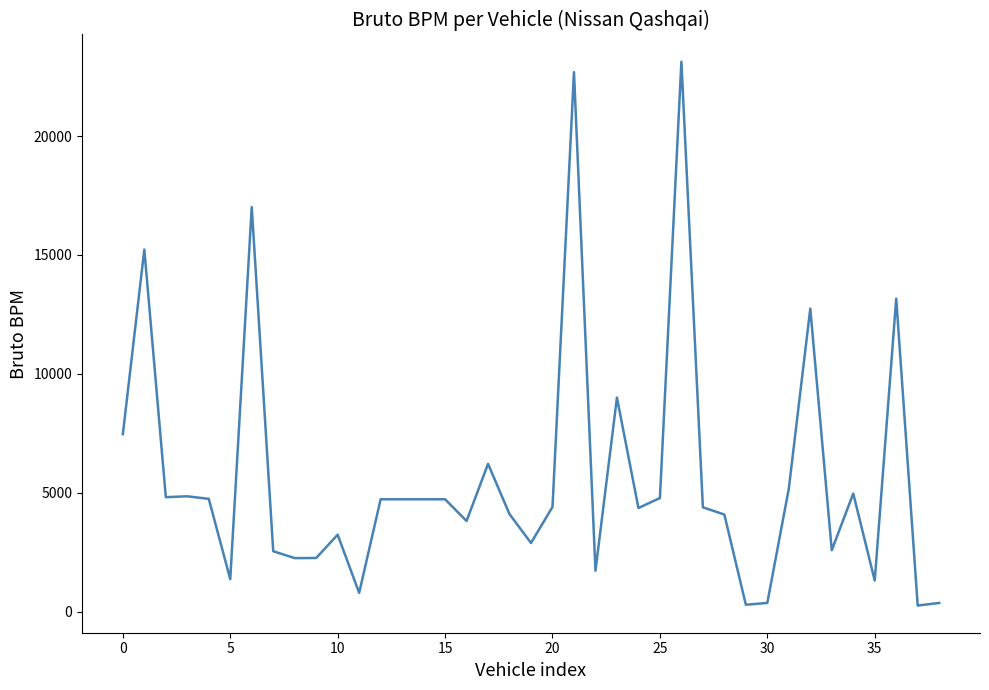

What is the maximum value shown in the chart?

23127